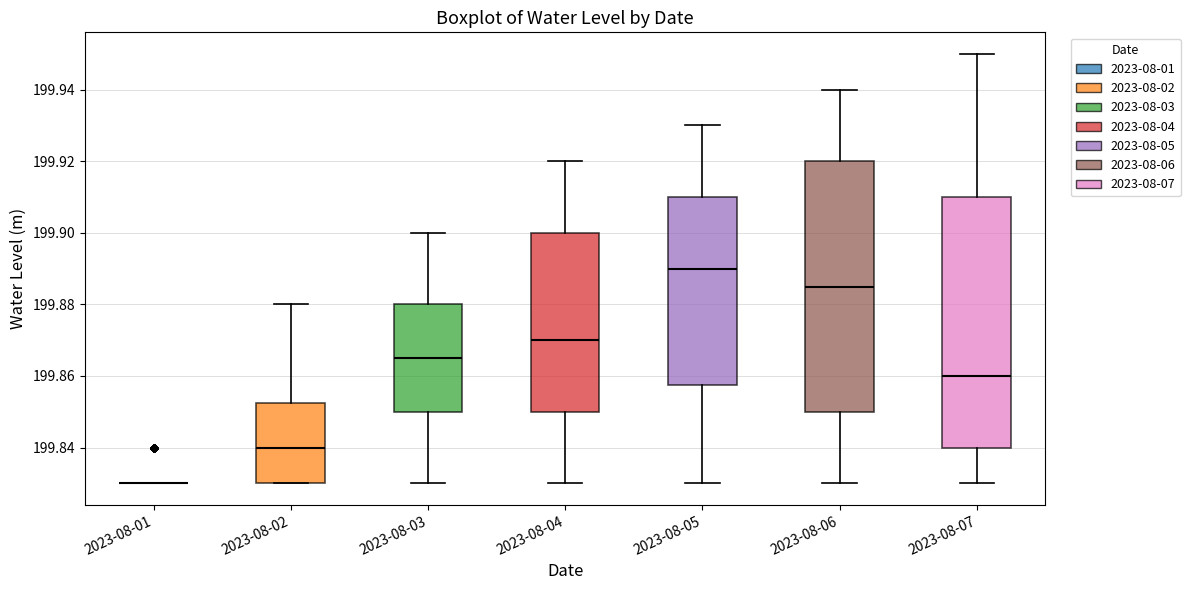

Reading left to right, read every box against the y-axis: the position of its median line, the range the box covers, and the ends of its whiskers. The values are not printed on the chart, so give them approximately, as read against the axis.

2023-08-01: box collapsed to a line at 199.830, whiskers 199.830 to 199.830
2023-08-02: median 199.840, box 199.830 to 199.852, whiskers 199.830 to 199.880
2023-08-03: median 199.866, box 199.850 to 199.880, whiskers 199.830 to 199.900
2023-08-04: median 199.870, box 199.850 to 199.900, whiskers 199.830 to 199.920
2023-08-05: median 199.890, box 199.858 to 199.910, whiskers 199.830 to 199.930
2023-08-06: median 199.886, box 199.850 to 199.920, whiskers 199.830 to 199.940
2023-08-07: median 199.860, box 199.840 to 199.910, whiskers 199.830 to 199.950